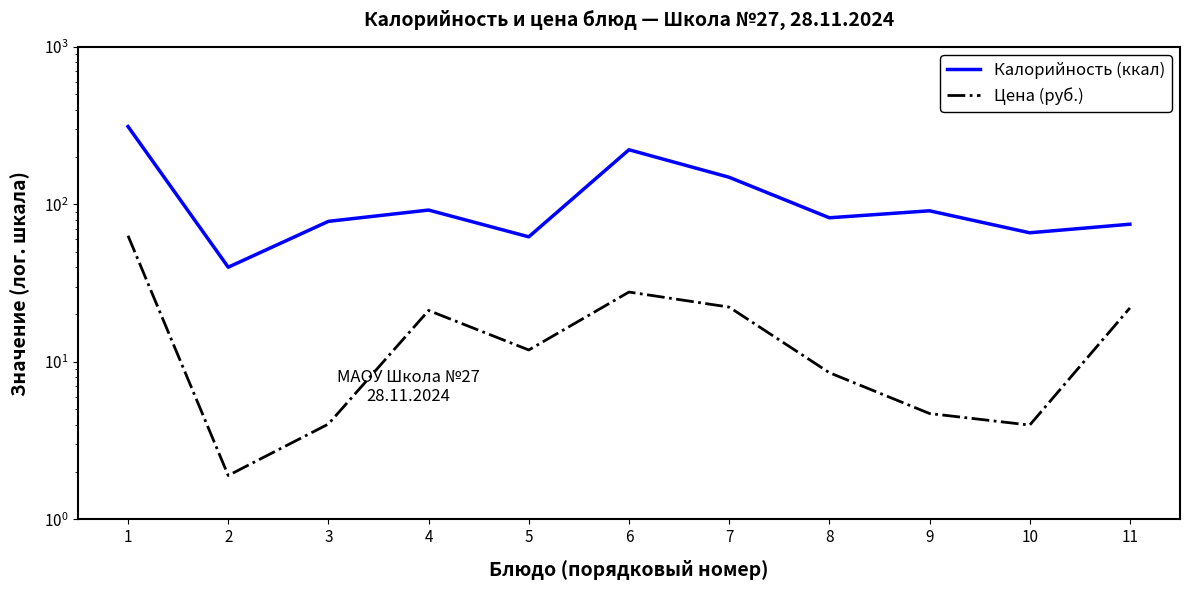

Rank the categories by Калорийность (ккал) value from highest to lowest.

1, 6, 7, 4, 9, 8, 3, 11, 10, 5, 2